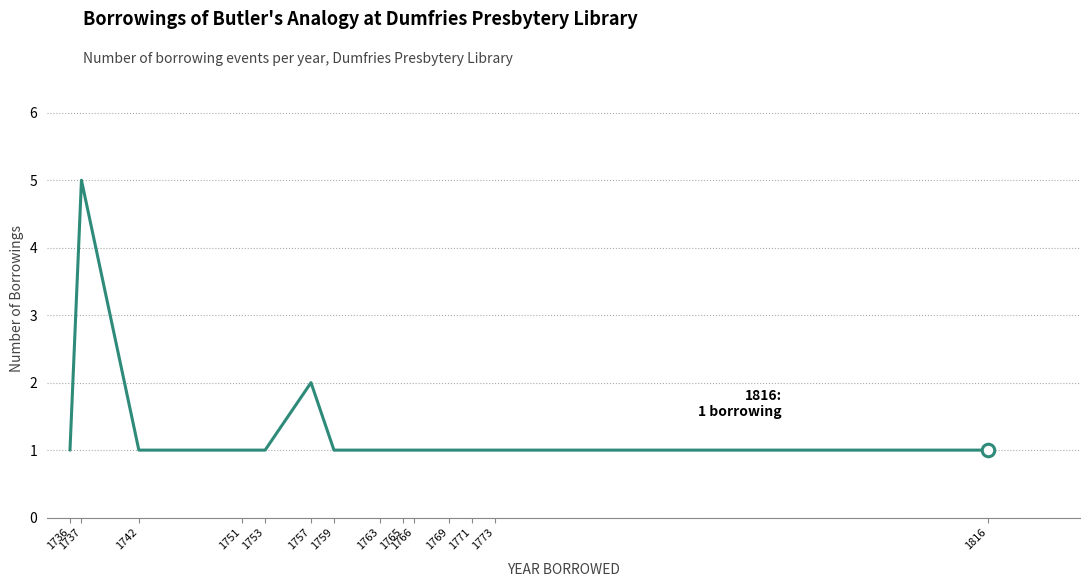

How many categories are shown in the chart?

14